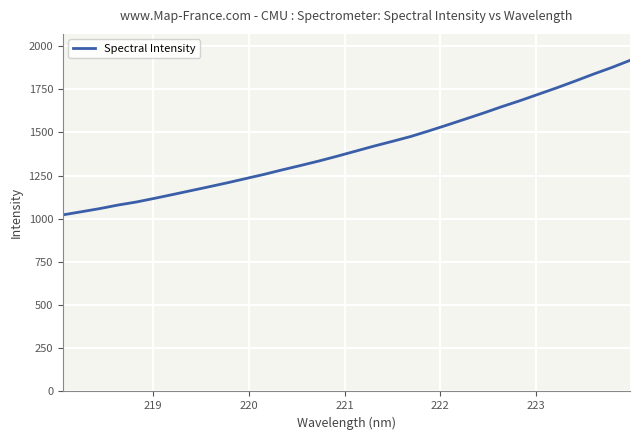

True or false: there are more than 2 points higher than both neighbors.

False